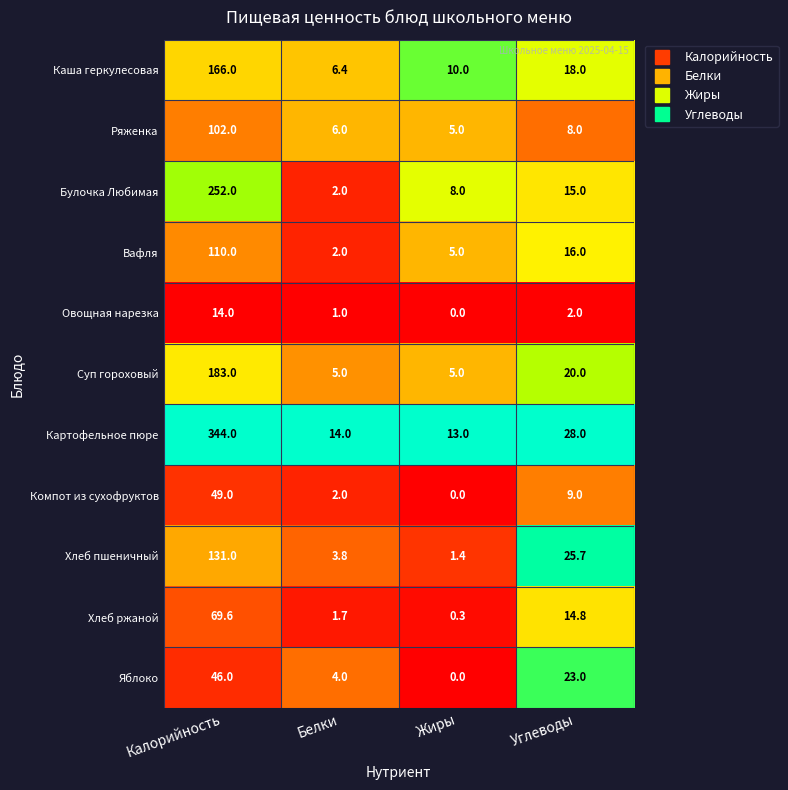

Which series has the largest range (max minus min)?

Картофельное пюре